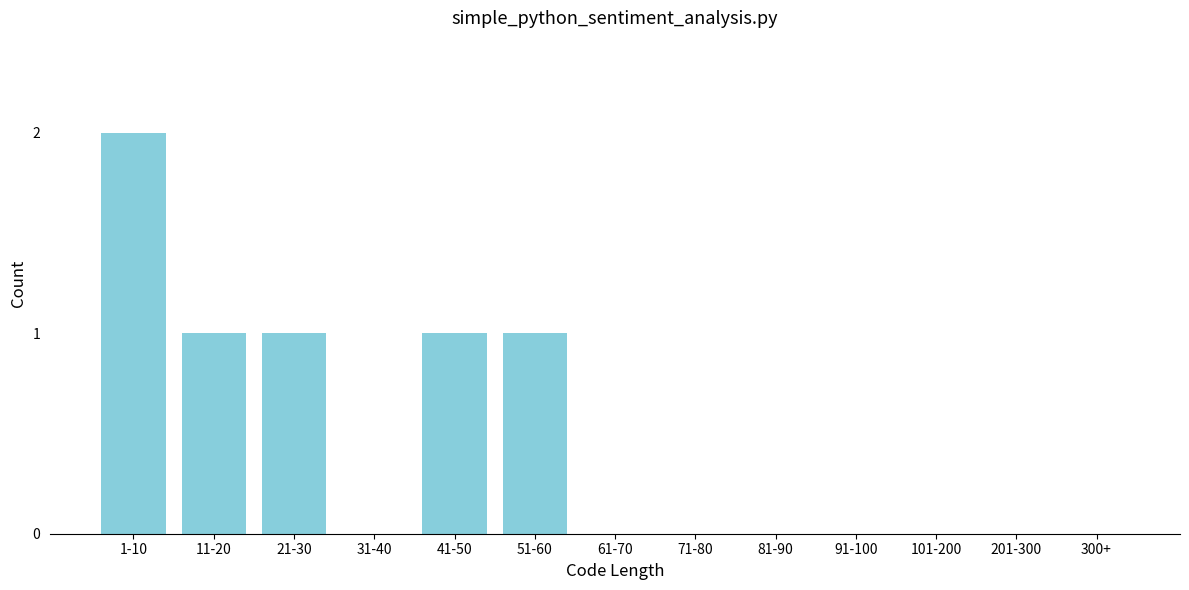

Reading left to right, list all the values displayed in this chart.

1-10=2	11-20=1	21-30=1	31-40=0	41-50=1	51-60=1	61-70=0	71-80=0	81-90=0	91-100=0	101-200=0	201-300=0	300+=0